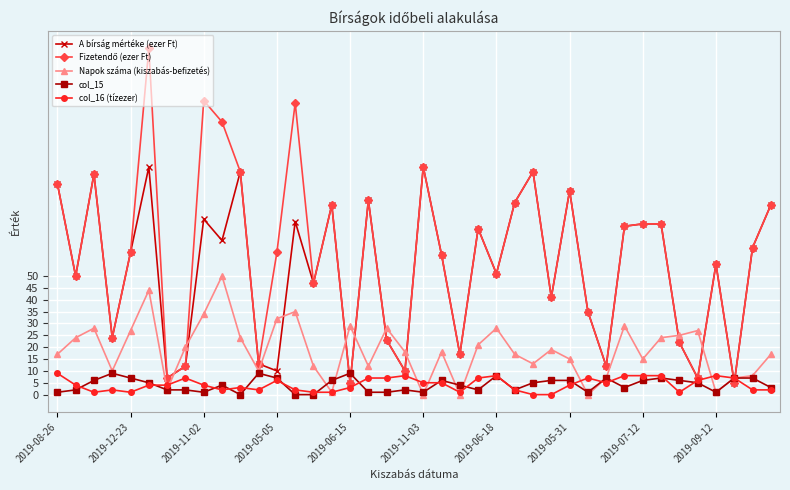

True or false: Napok száma (kiszabás-befizetés) and A bírság mértéke (ezer Ft) cross at least once.

True